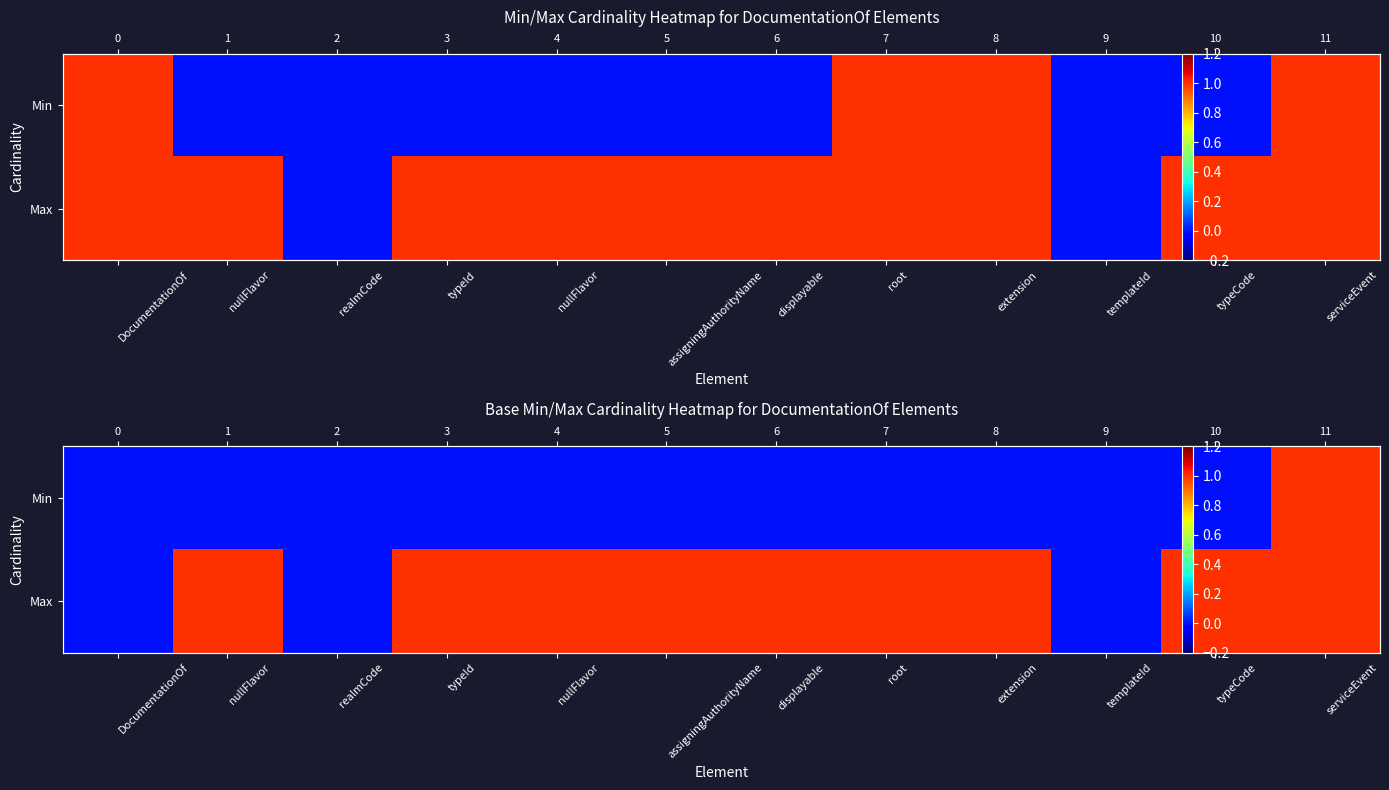

Is the value of Min at DocumentationOf greater than the value of Max at nullFlavor?

No